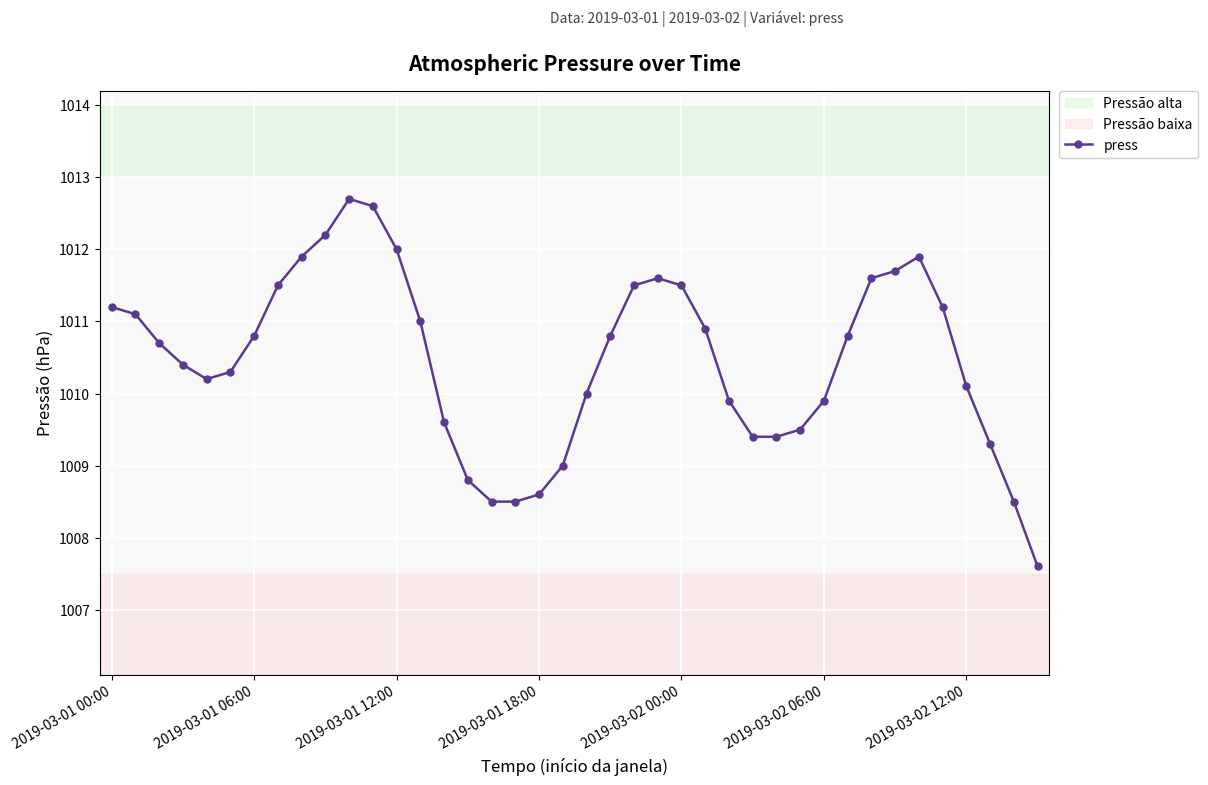

What is the value of the 34th point from the left?

1011.7